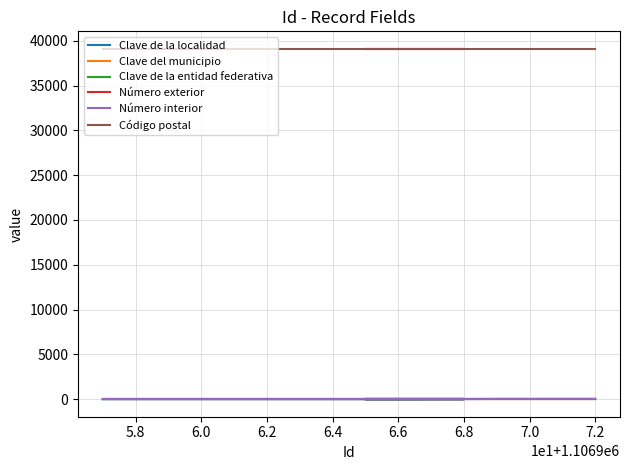

What are all the series names shown in the legend?

Clave de la localidad, Clave del municipio, Clave de la entidad federativa, Número exterior, Número interior, Código postal